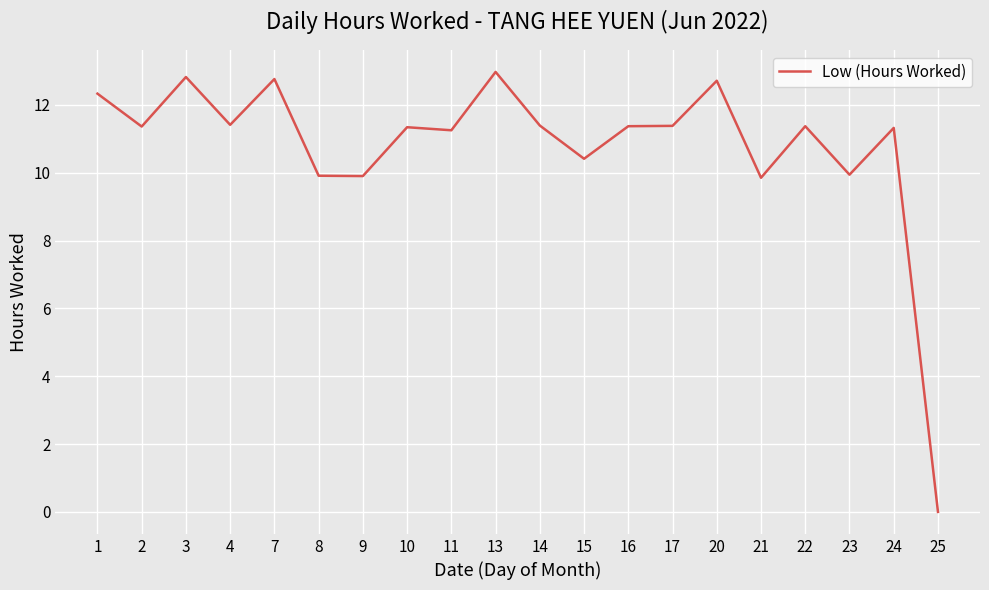

The value at 8 is 3.0. True or false?

False